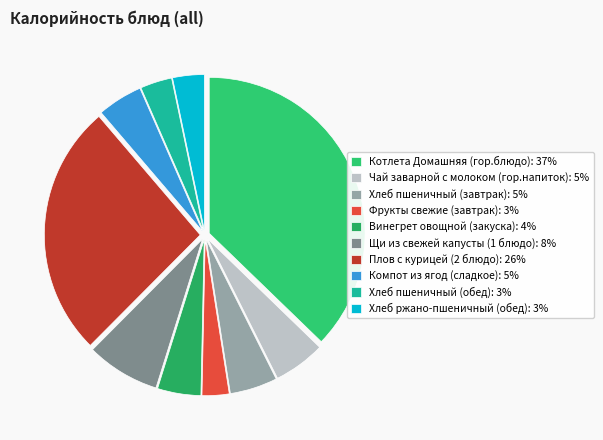

To the nearest percent, what portion does Фрукты свежие (завтрак) represent?

3%